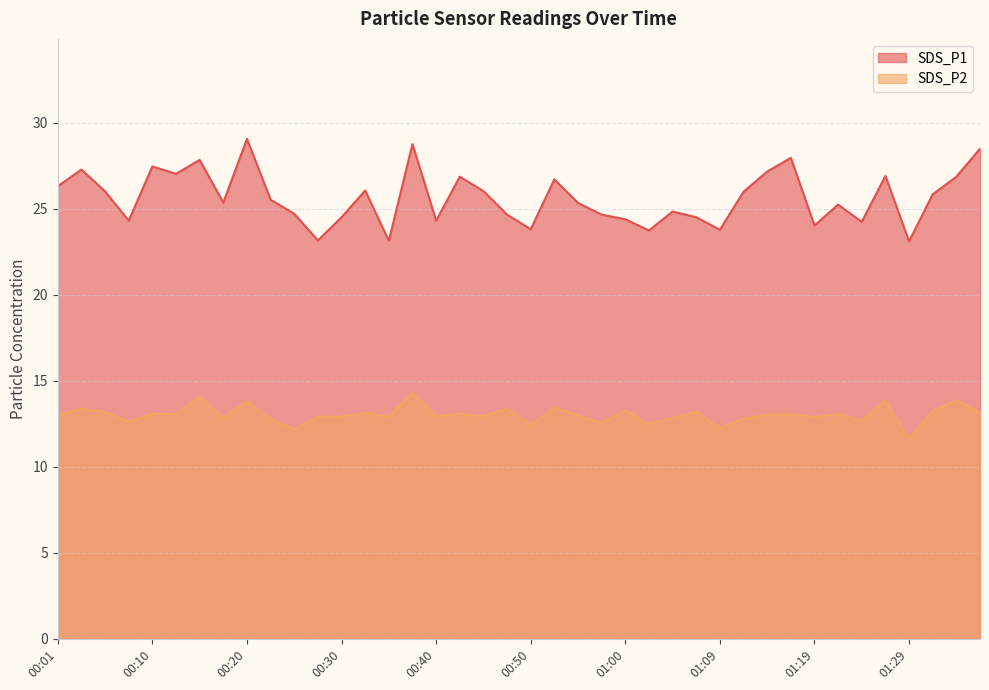

The value of SDS_P1 at 00:23 is 25.5. True or false?

True